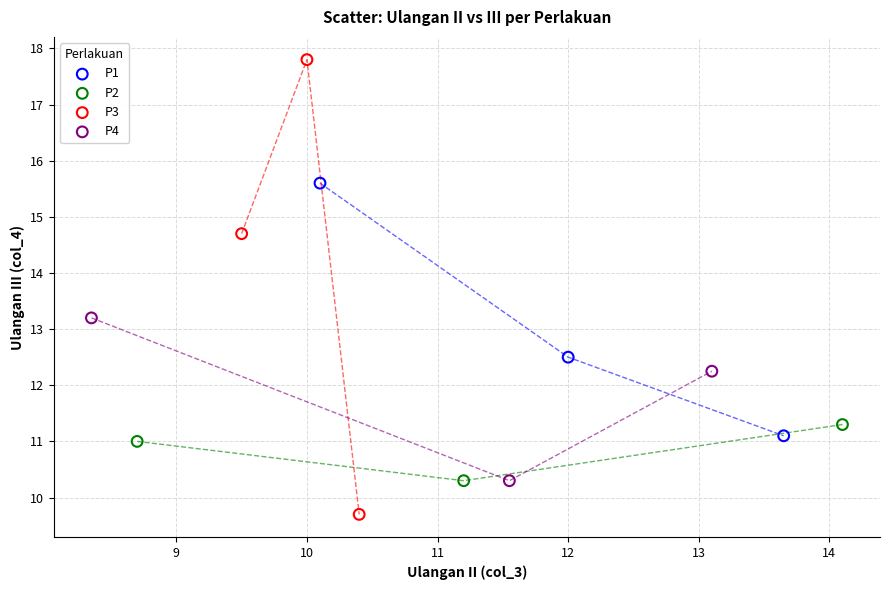

Which series reaches the minimum Y coordinate?

P3